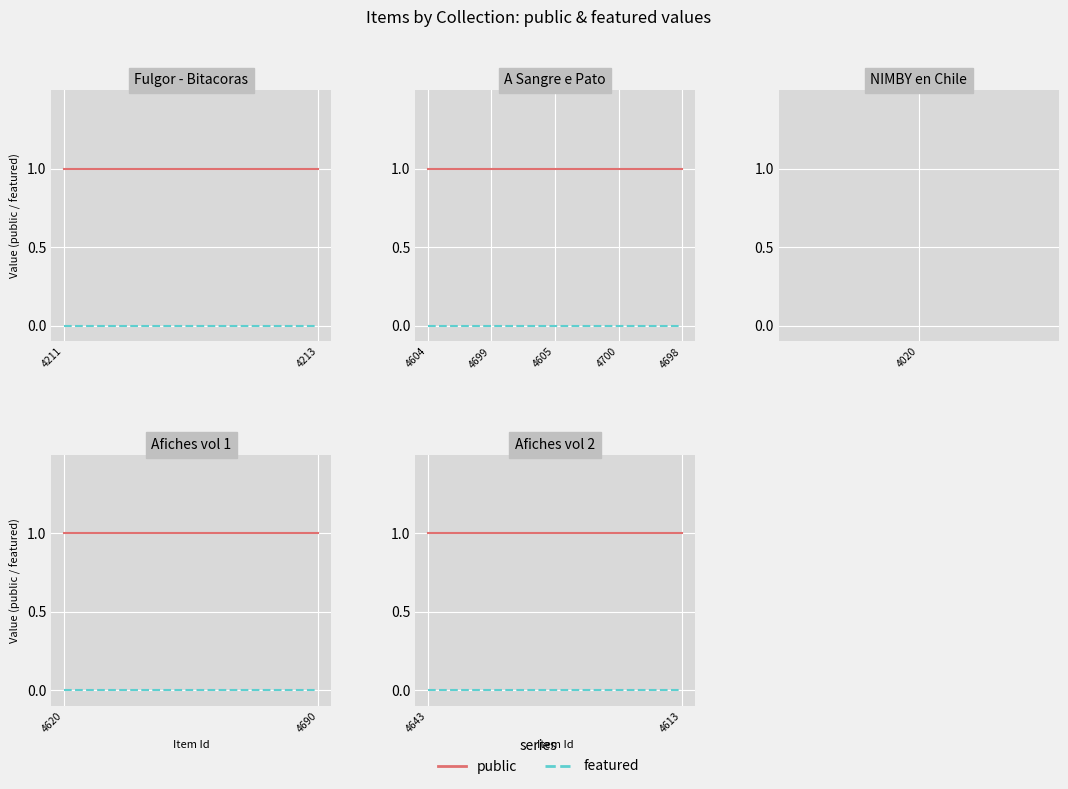

What position from the right is 4700?

2